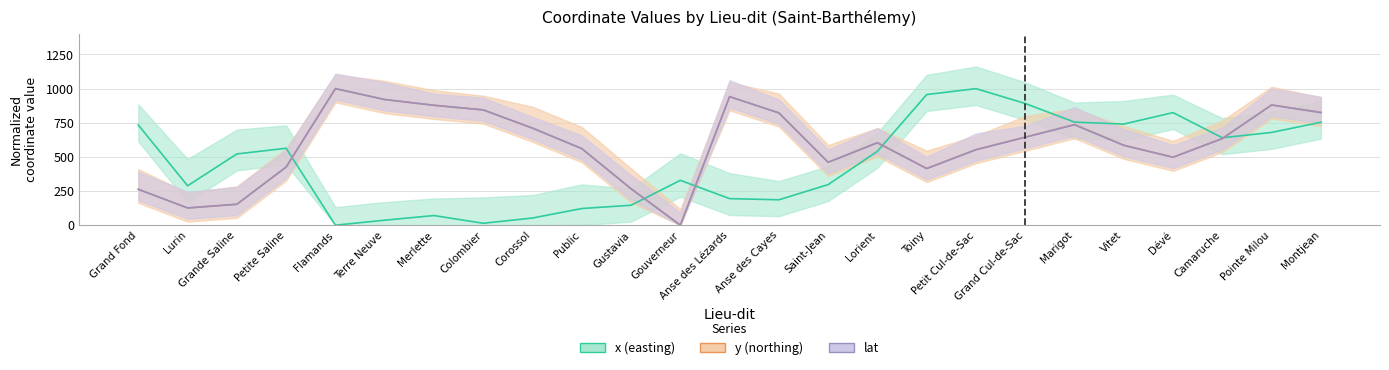

At how many categories does at least one series exceed 240?

25